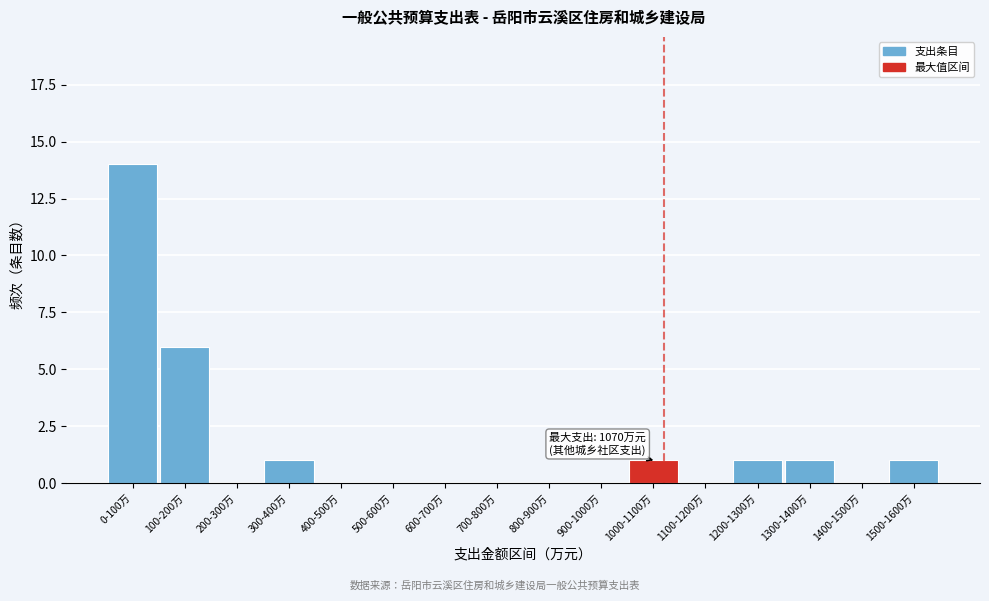

Reading left to right, what are all the values shown in this chart?

0-100万=14	100-200万=6	200-300万=0	300-400万=1	400-500万=0	500-600万=0	600-700万=0	700-800万=0	800-900万=0	900-1000万=0	1000-1100万=1	1100-1200万=0	1200-1300万=1	1300-1400万=1	1400-1500万=0	1500-1600万=1